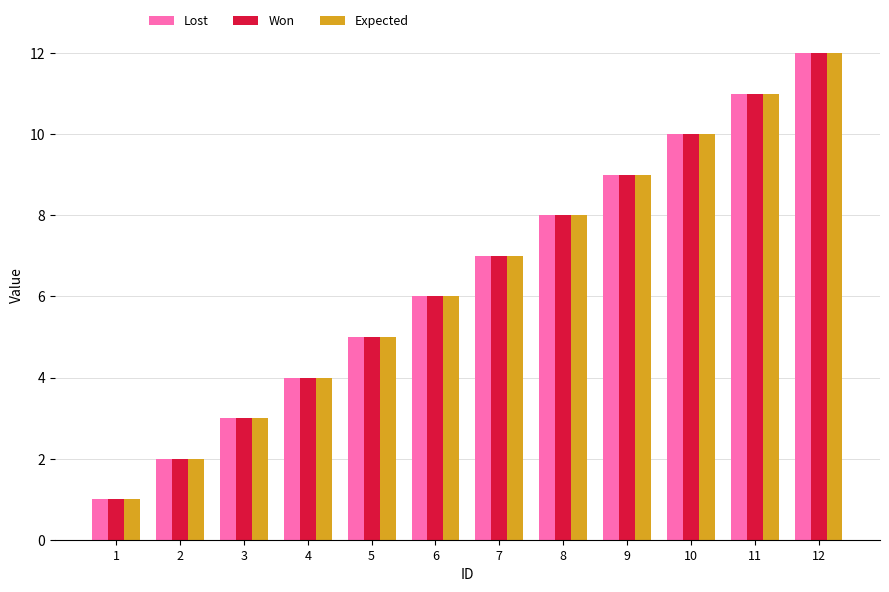

What is the smallest value displayed?

1